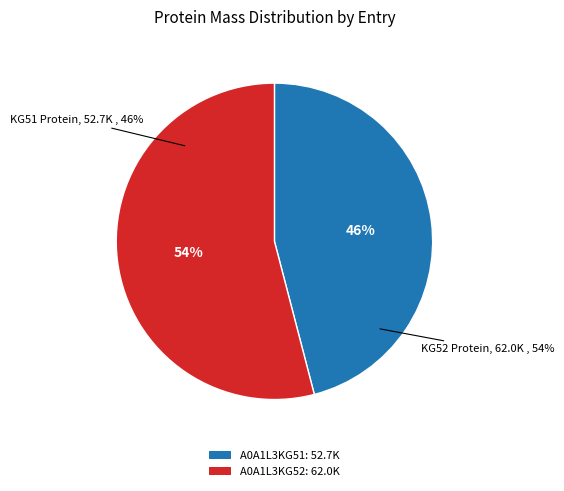

Which slice is the smallest?

A0A1L3KG51_9VIRU RNA-directed